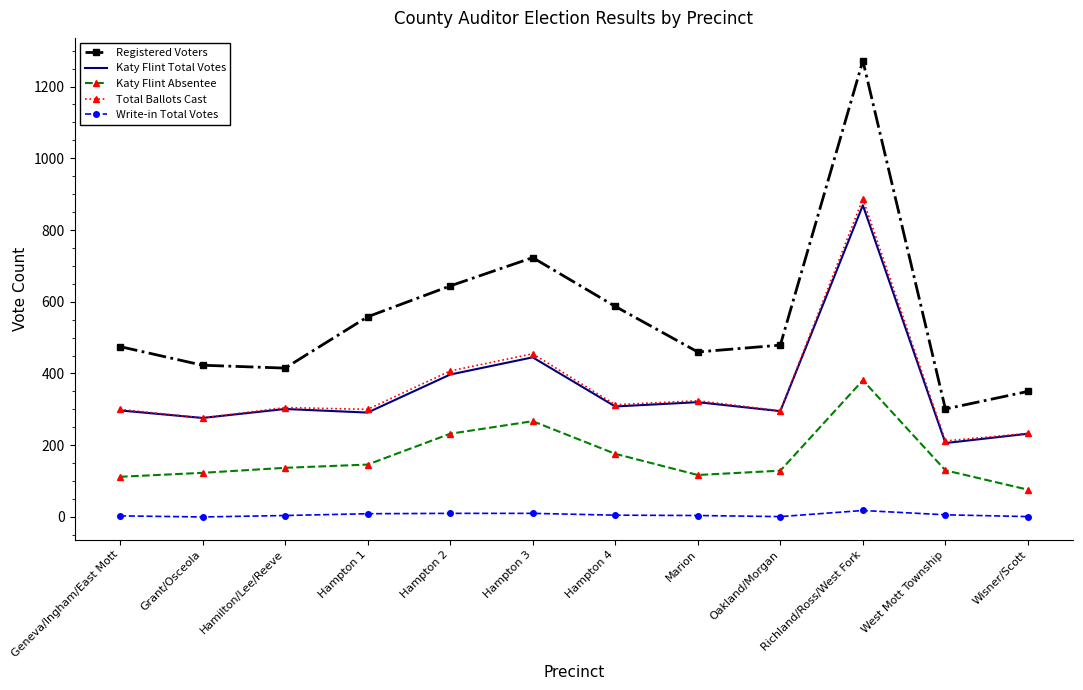

True or false: Total Ballots Cast and Write-in Total Votes cross at least once.

False